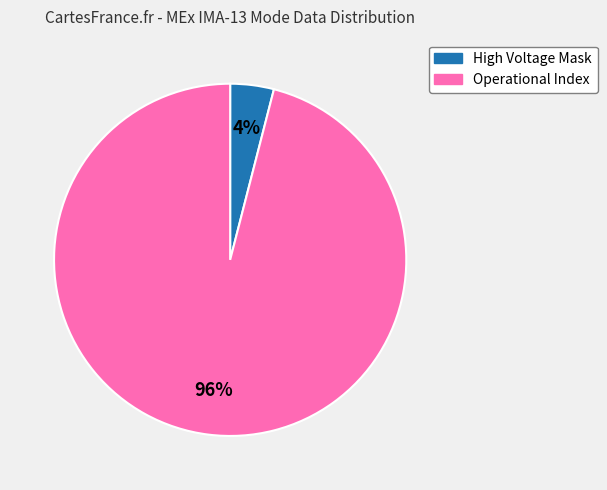

To the nearest percent, what is the average slice percentage?

50%